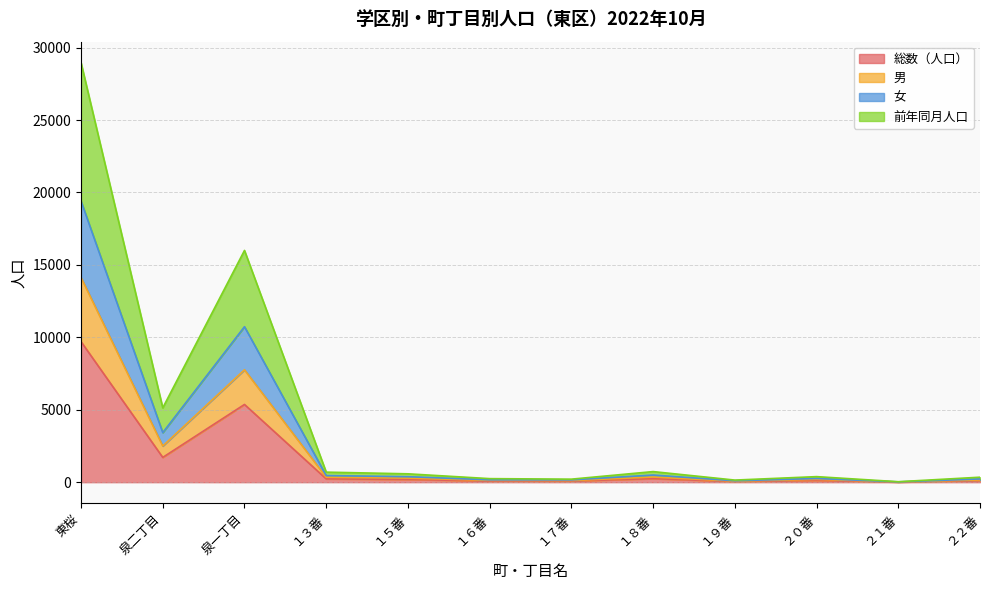

List the series in order of their overall mean, lowest first.

総数（人口）, 男, 女, 前年同月人口